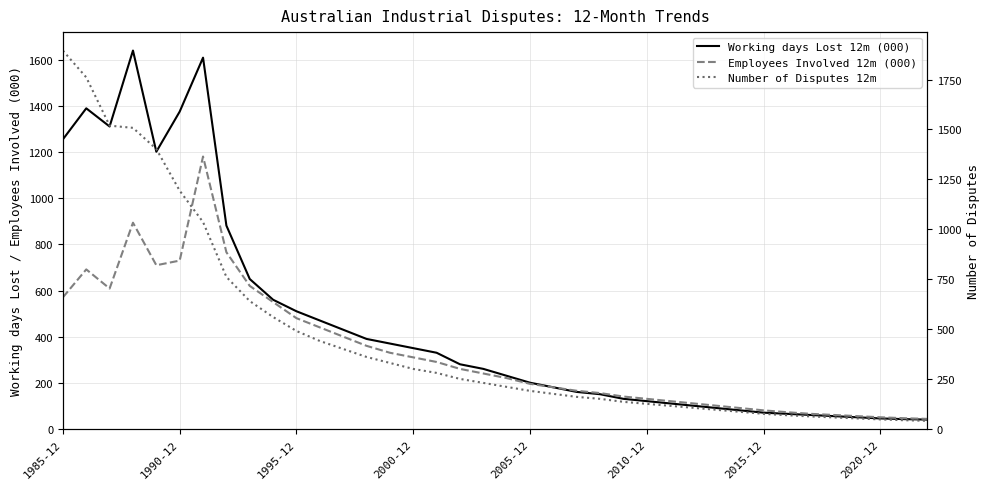

At 33, list the series in order from smallest to largest.

Working days Lost 12m (000), Number of Disputes 12m, Employees Involved 12m (000)